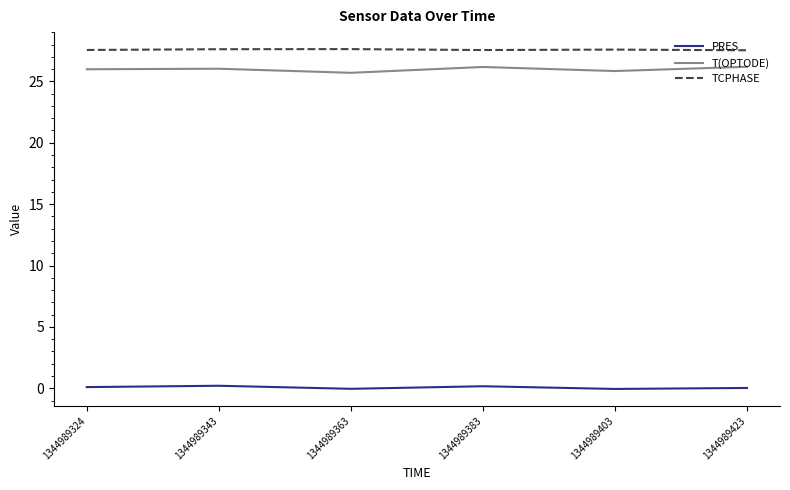

What is the total value across all series at 1344989343?

53.9